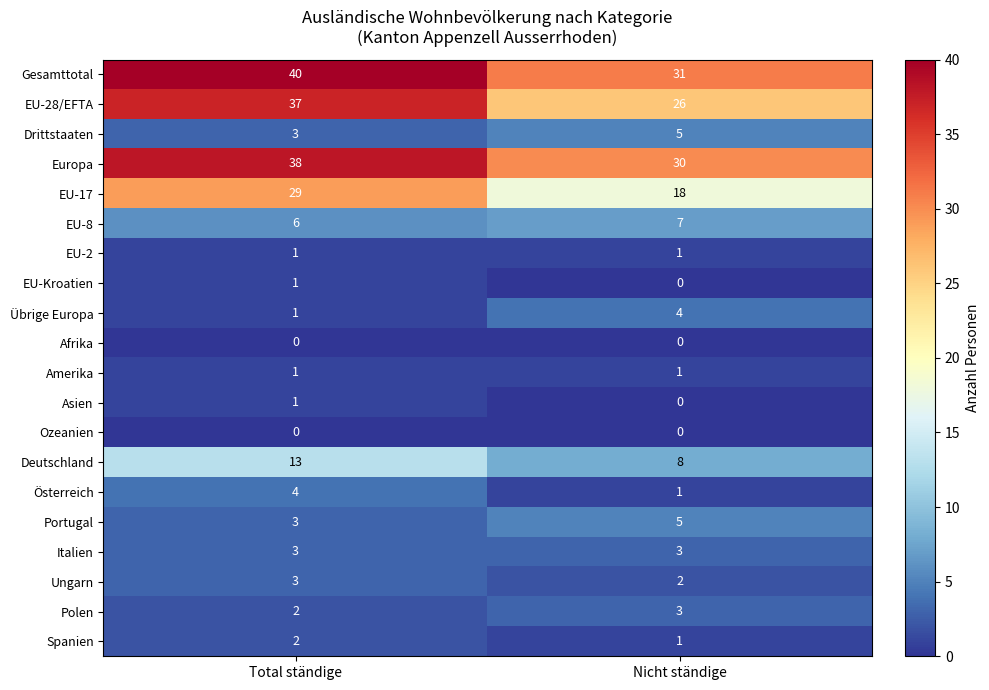

Which category has the highest value in the Europa series?

Total ständige